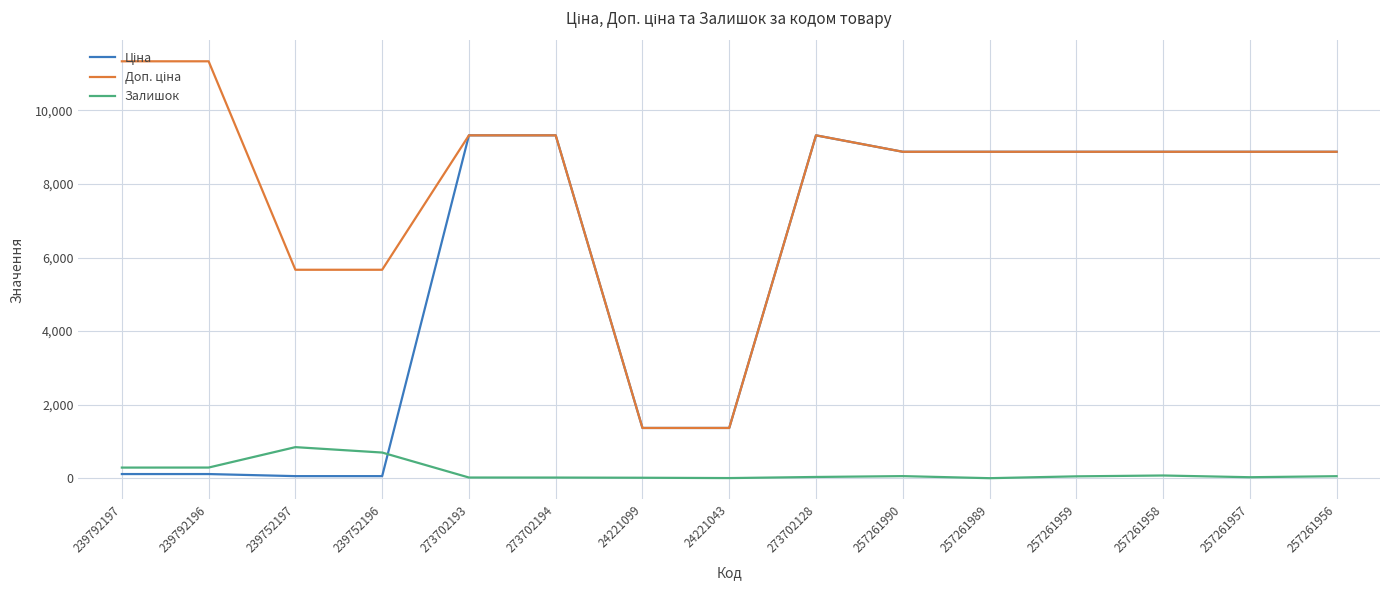

The Залишок series shows 289.0 at 239792197. True or false?

True